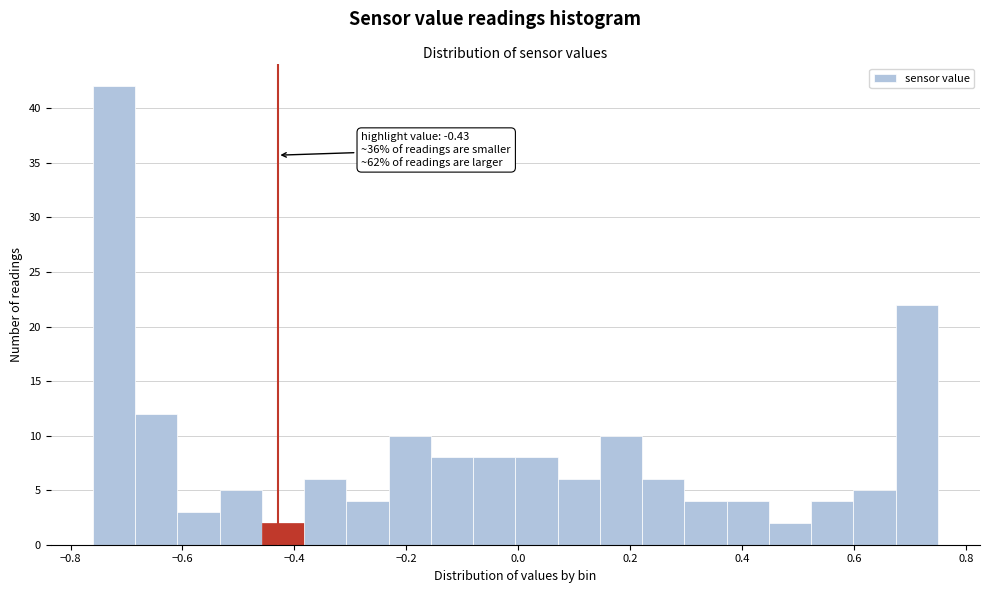

Read against the x-axis, roughly where is the centre of the tallest bar?

-0.72